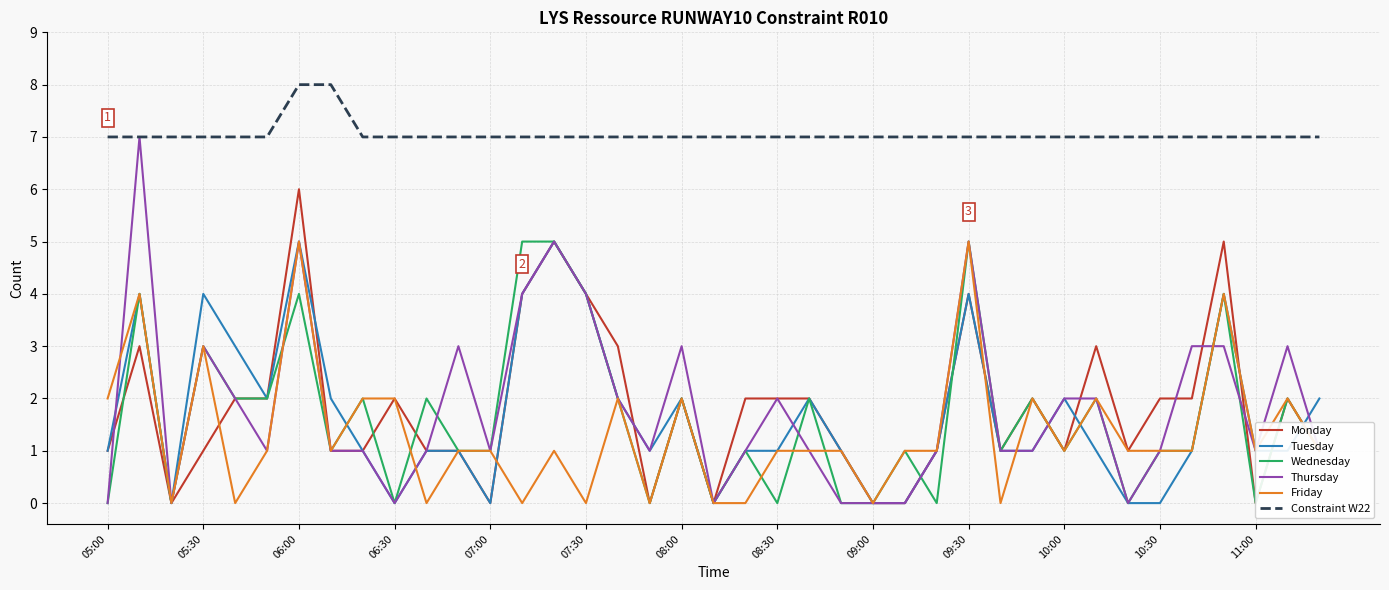

True or false: Constraint W22 and Monday intersect in this chart.

False